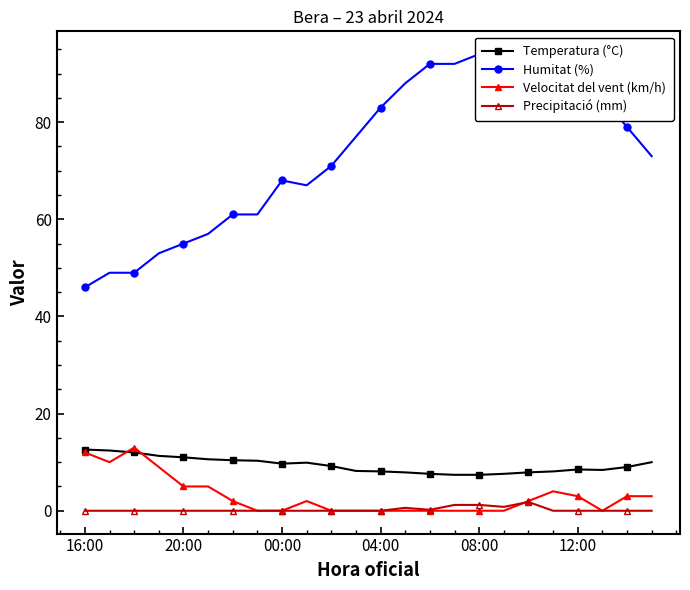

The Temperatura (°C) series shows 2.3 at 11. True or false?

False